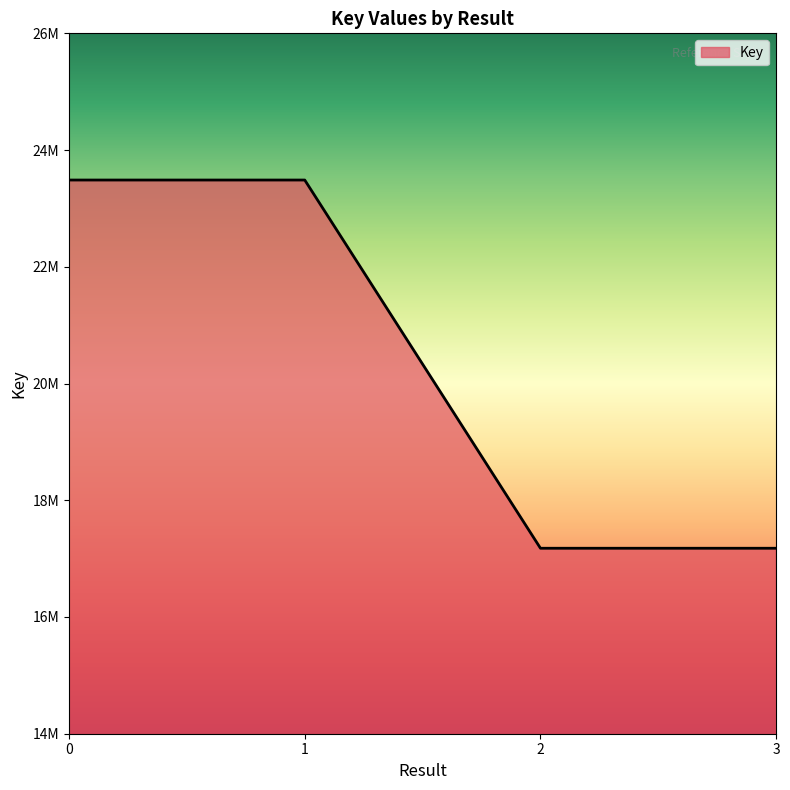

Does the chart have visible grid lines?

No